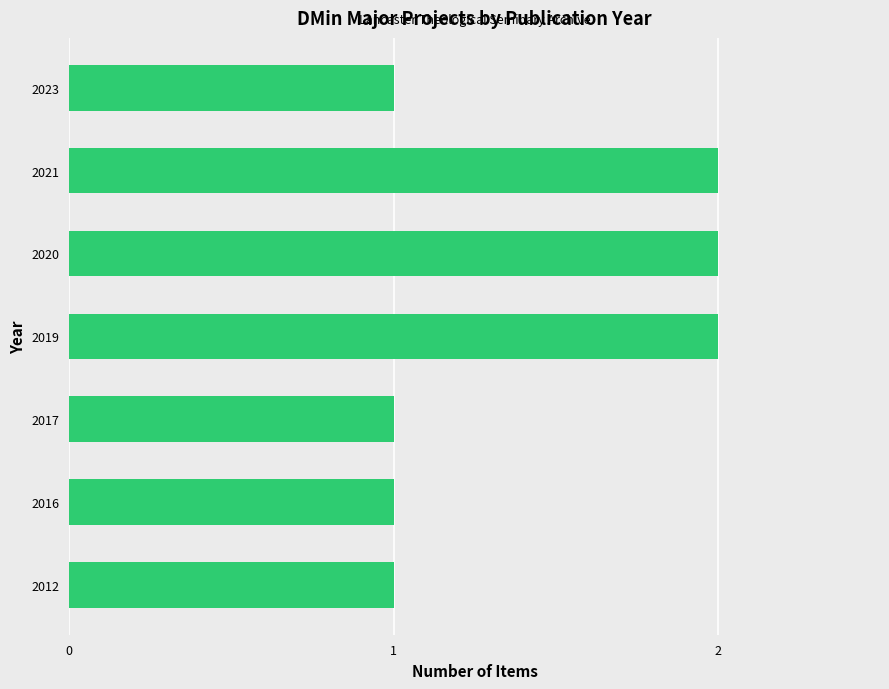

What is the sum of the values at 2017 and 2020?

3